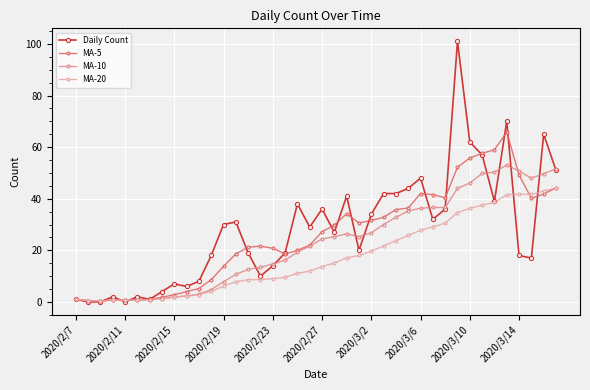

Which series has the largest range (max minus min)?

Daily Count